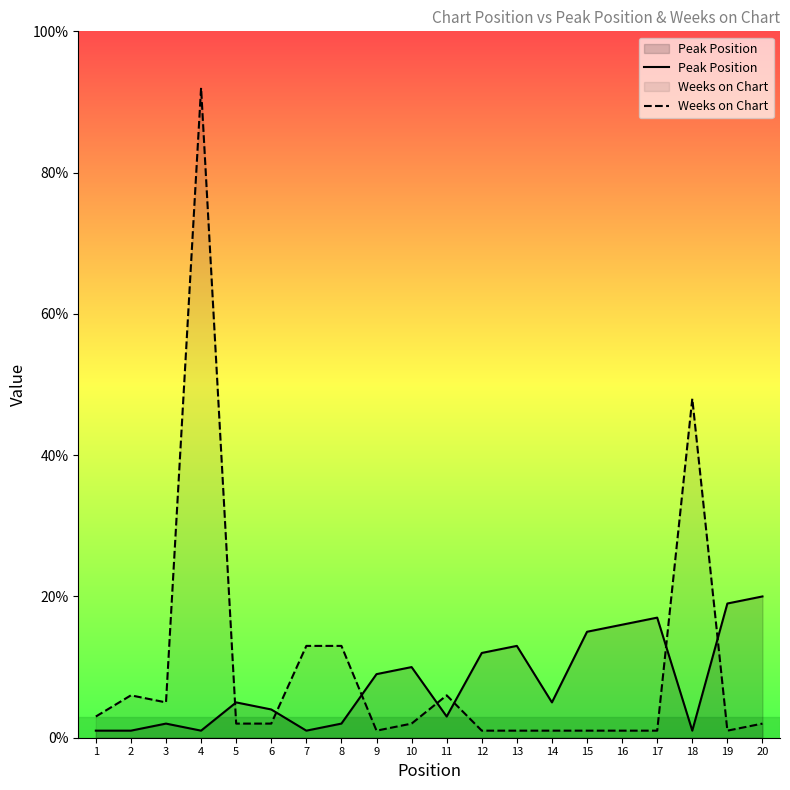

Reading left to right, extract all data points from this chart.

Peak Position: 1=1	2=1	3=2	4=1	5=5	6=4	7=1	8=2	9=9	10=10	11=3	12=12	13=13	14=5	15=15	16=16	17=17	18=1	19=19	20=20
Weeks on Chart: 1=3	2=6	3=5	4=92	5=2	6=2	7=13	8=13	9=1	10=2	11=6	12=1	13=1	14=1	15=1	16=1	17=1	18=48	19=1	20=2